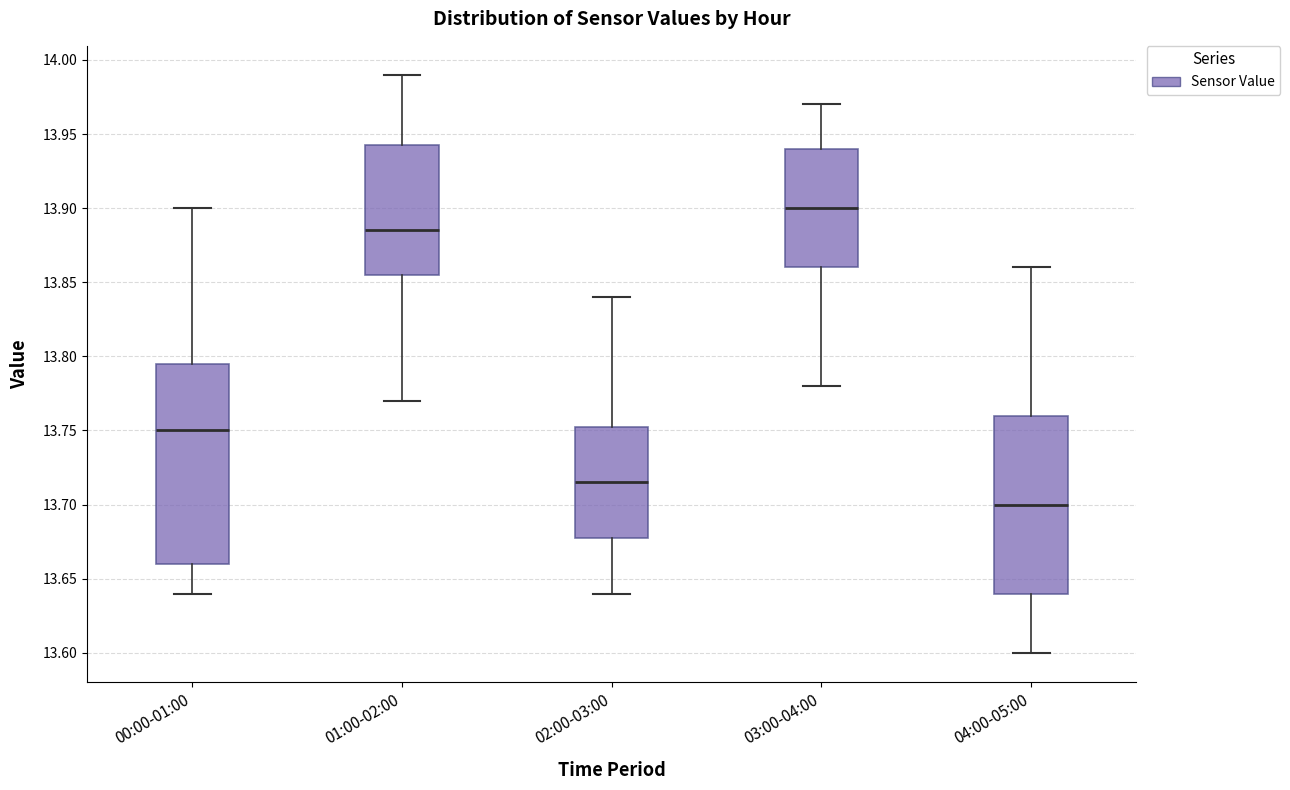

Where does the upper whisker of the box for 01:00-02:00 end on the y-axis? The values are not printed on the chart, so give them approximately, as read against the axis.

13.990